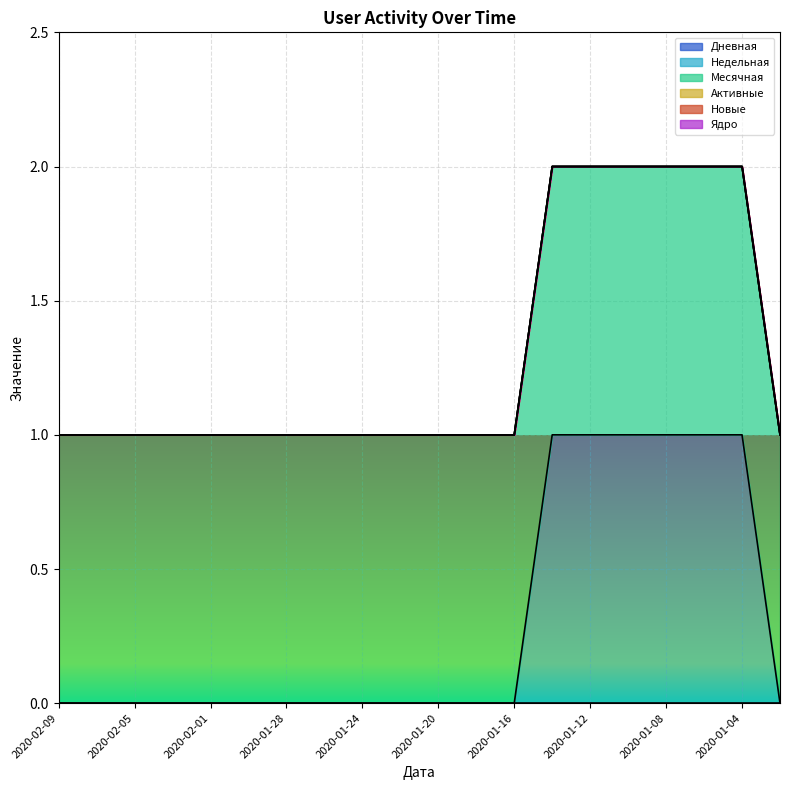

True or false: Месячная and Недельная cross at least once.

False